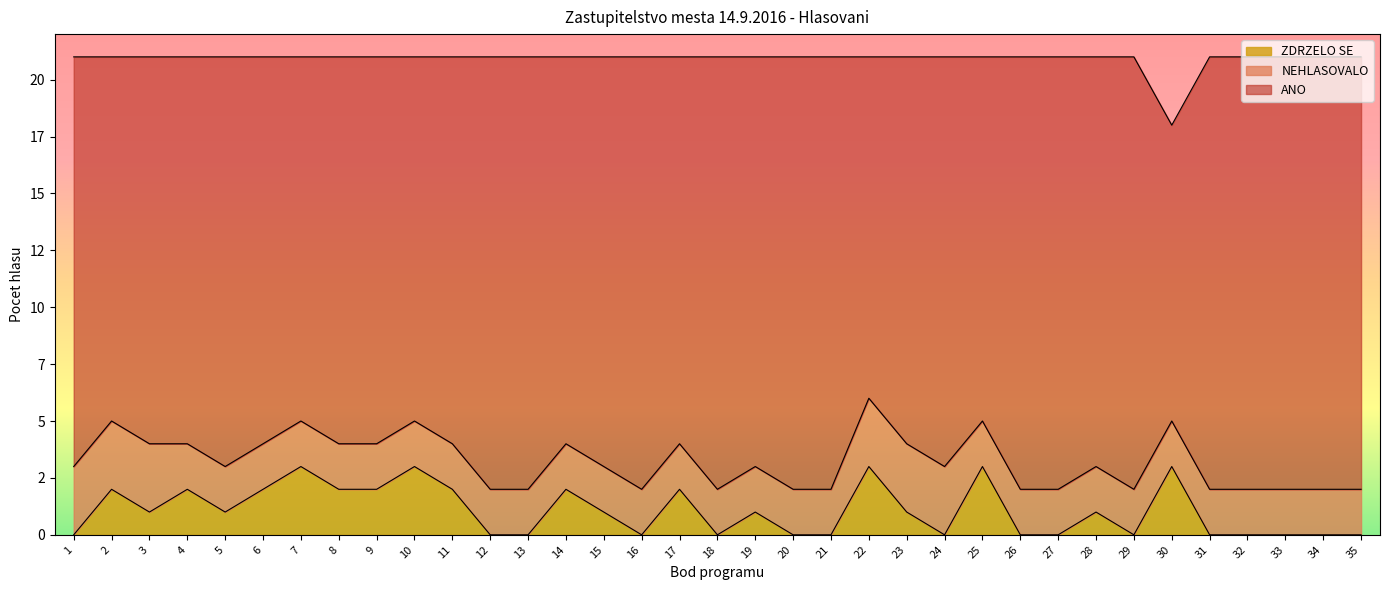

At which category does the chart reach its minimum across all series?

1